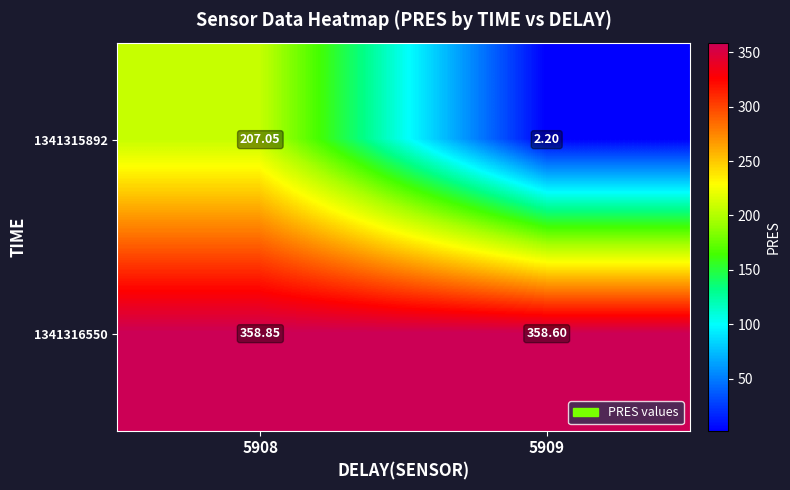

Is the value of 1341315892 at 5908 greater than the value of 1341316550 at 5909?

No